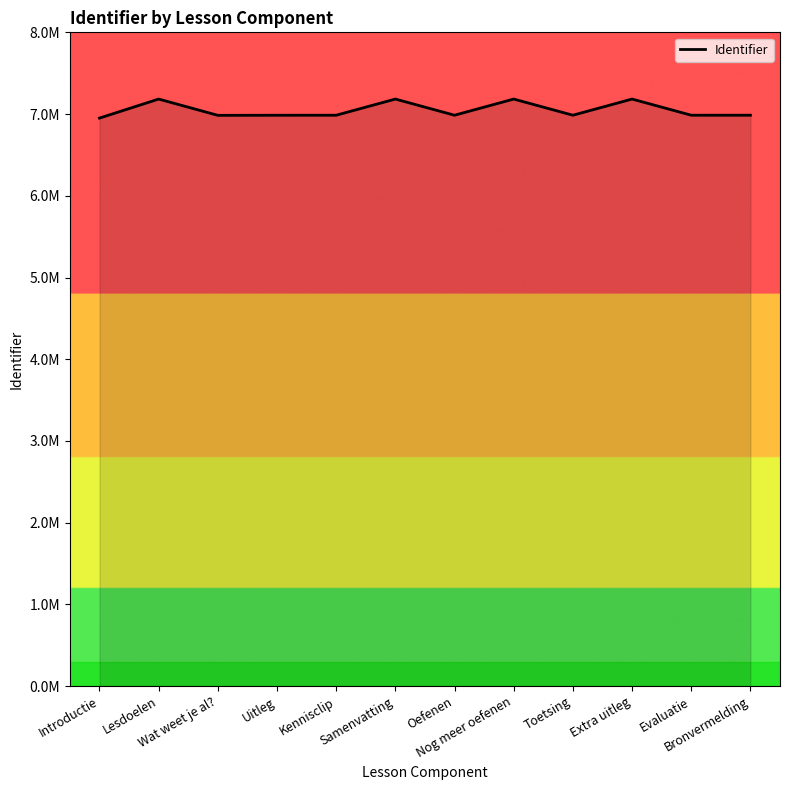

What is the difference between the maximum and second lowest values?

199152